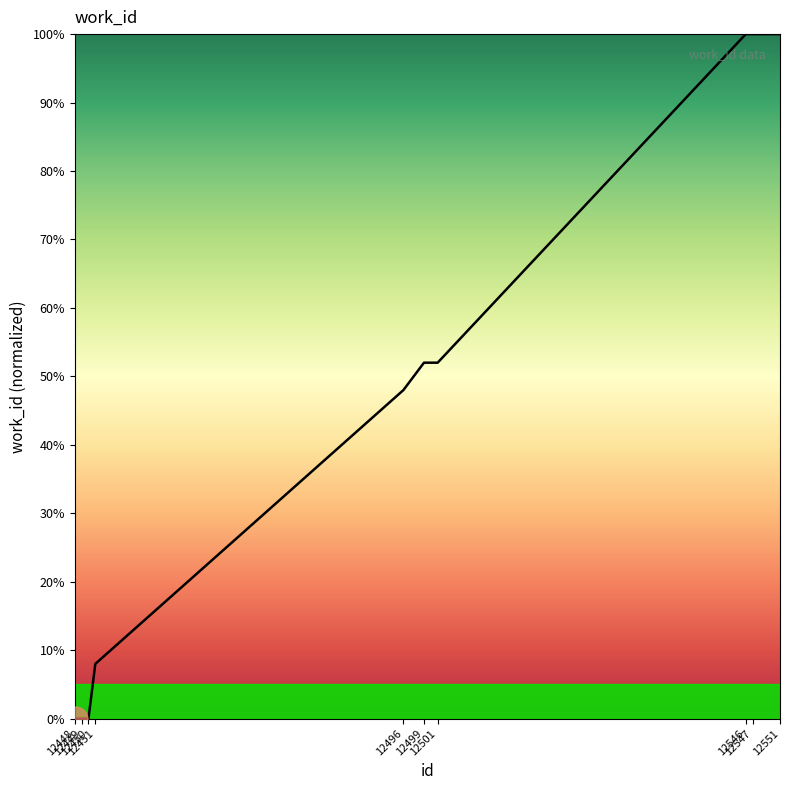

What is the difference between the values at 12499 and 12547?

48